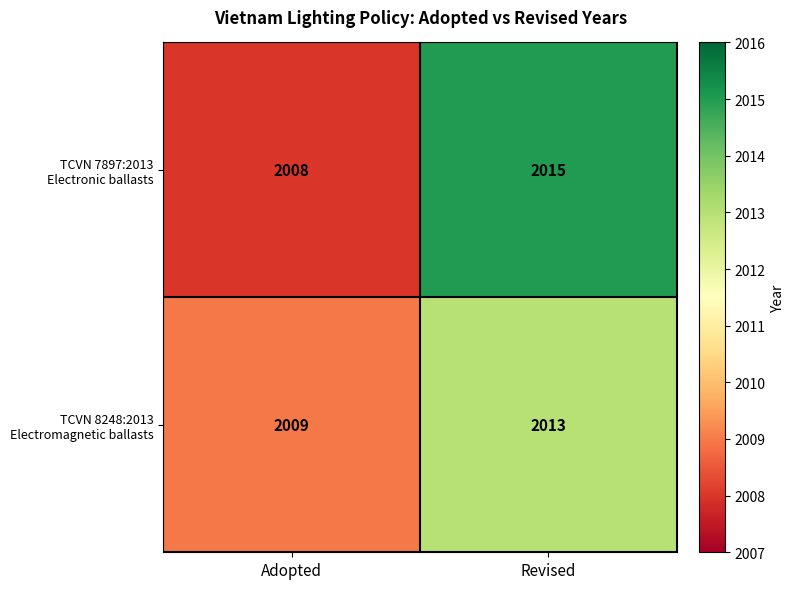

At which category does the chart reach its peak across all series?

Revised